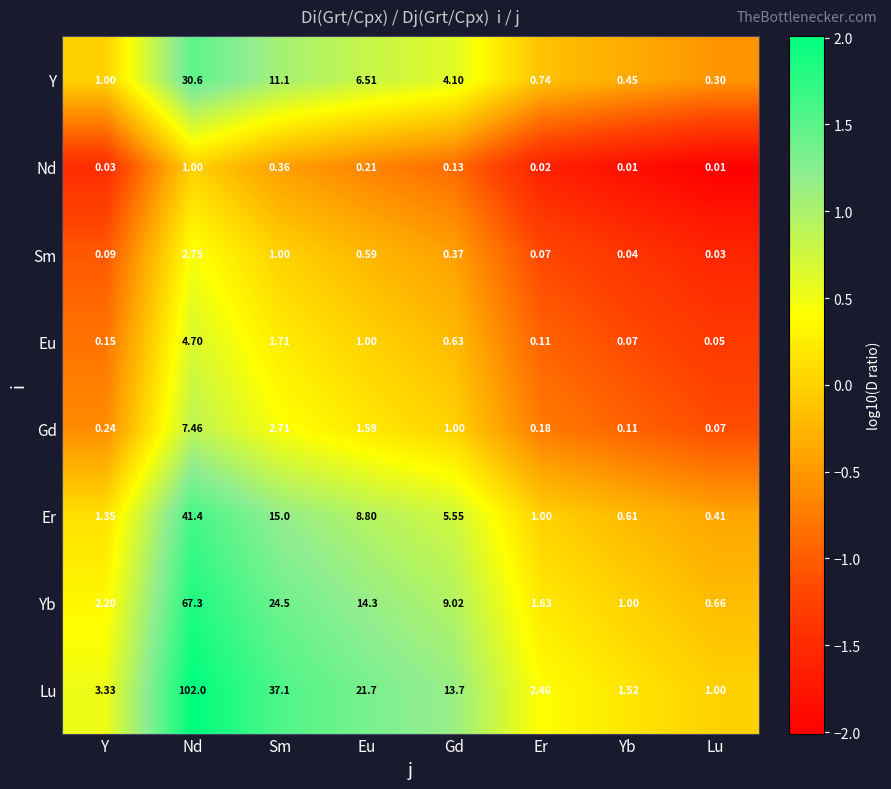

Which series changed the most between Y and Sm?

Lu